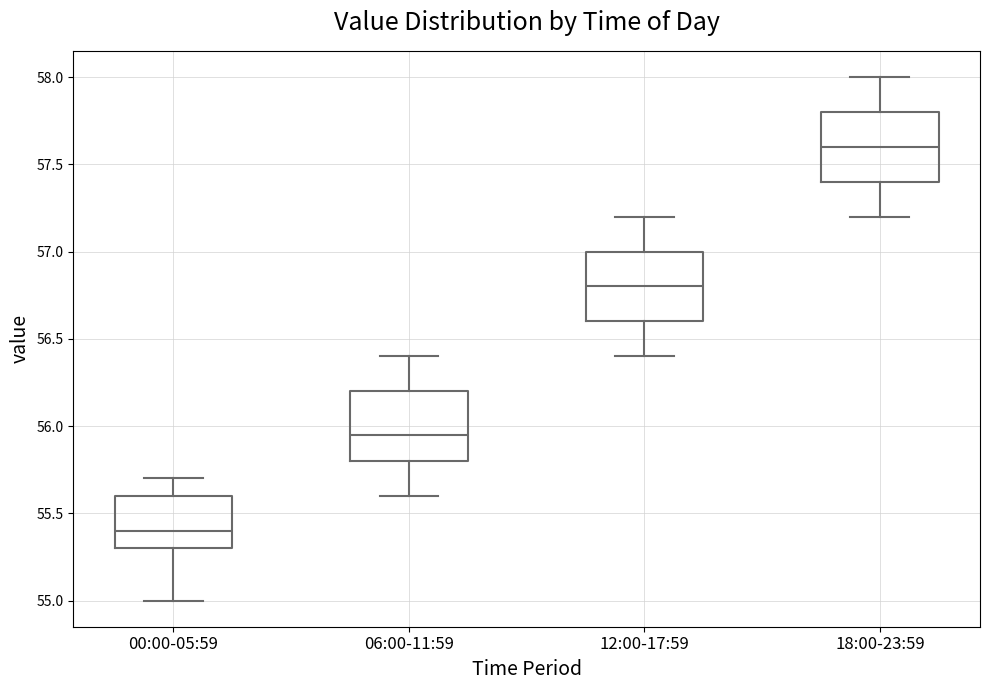

Where is the upper edge of the box for 18:00-23:59 on the y-axis? The values are not printed on the chart, so give them approximately, as read against the axis.

57.80